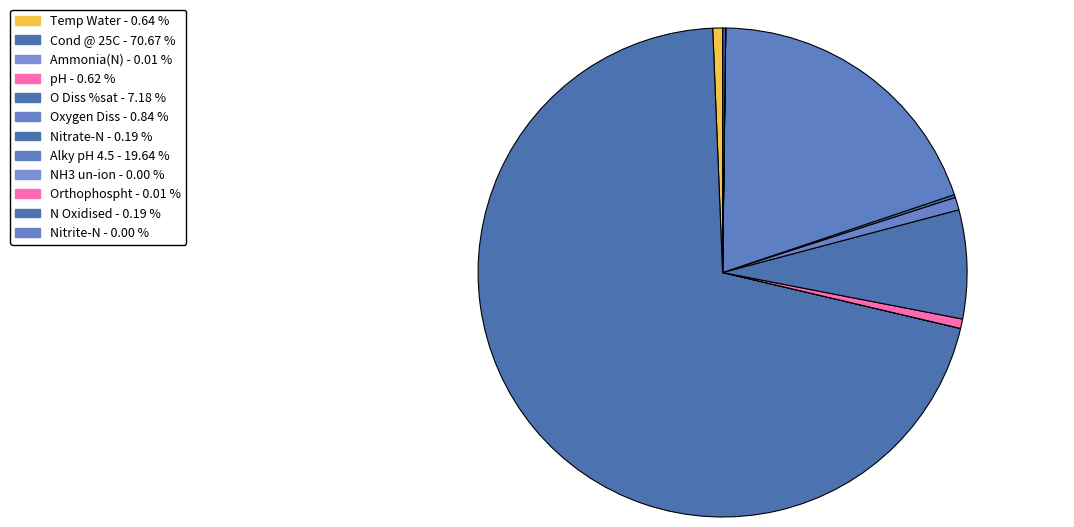

To the nearest percent, what is the difference between the Cond @ 25C and pH slice percentages?

70%